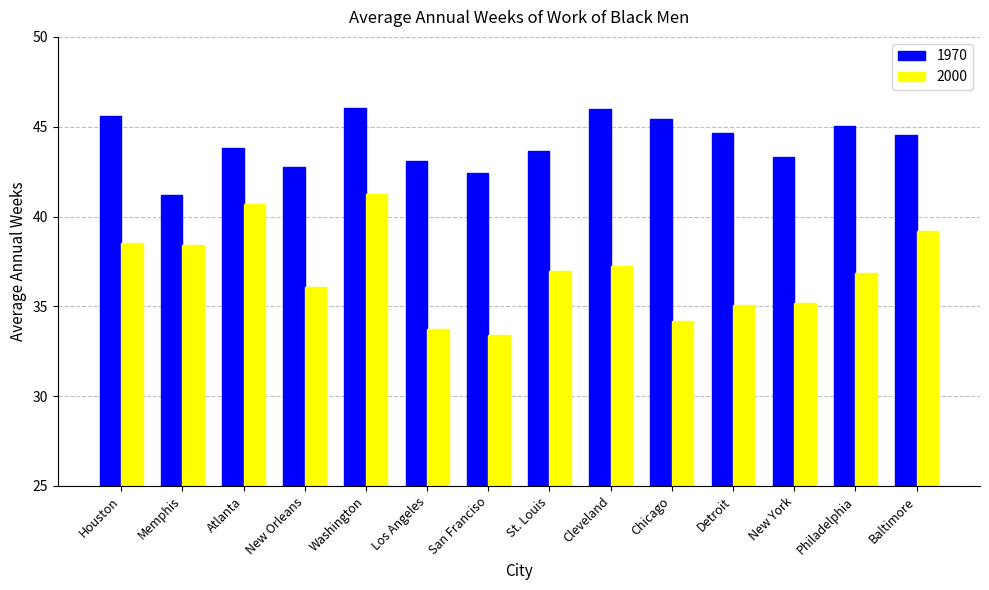

Rank the series at Memphis from highest to lowest value.

1970, 2000